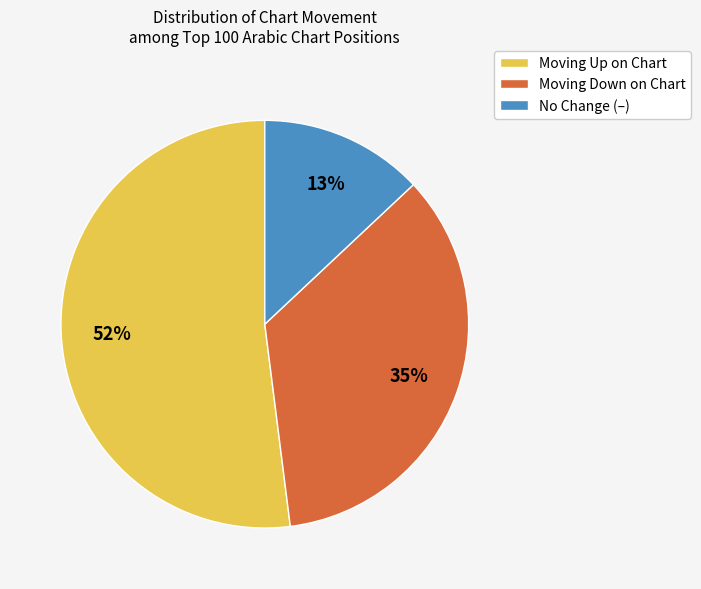

Combined, do Moving Down on Chart and Moving Up on Chart account for over 50%?

Yes